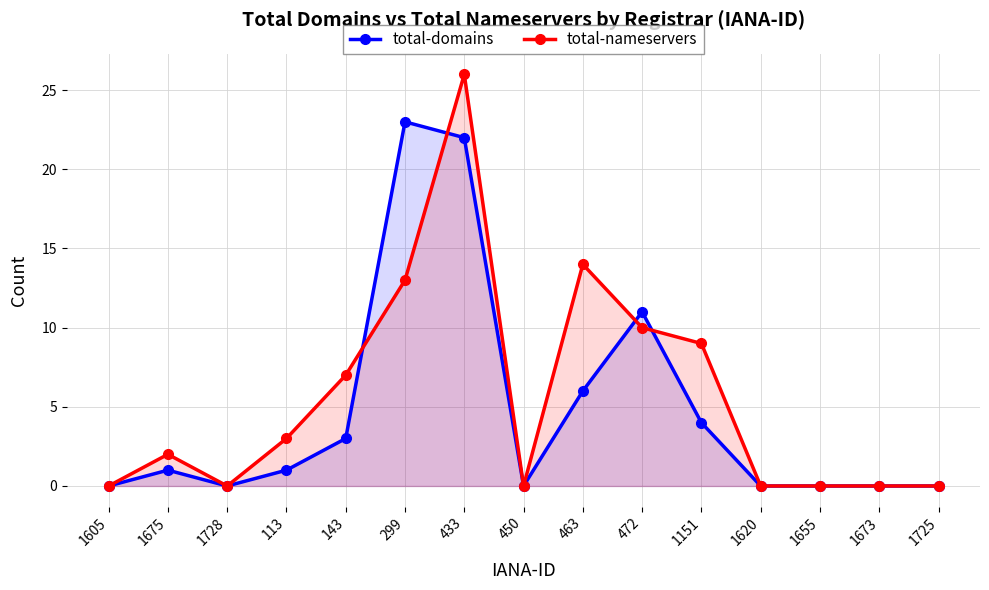

How many intersections are there between total-nameservers and total-domains?

4